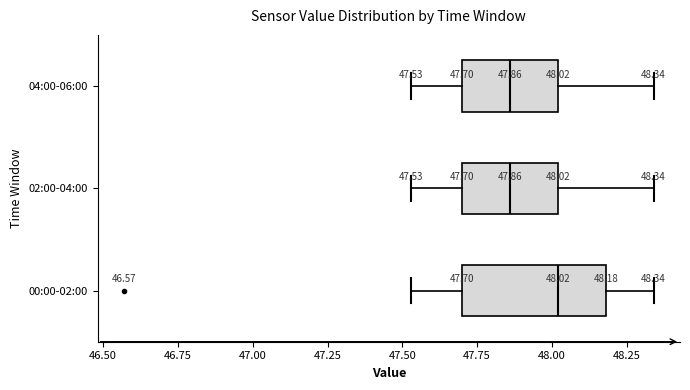

Which box has the furthest to the right median line?

00:00-02:00